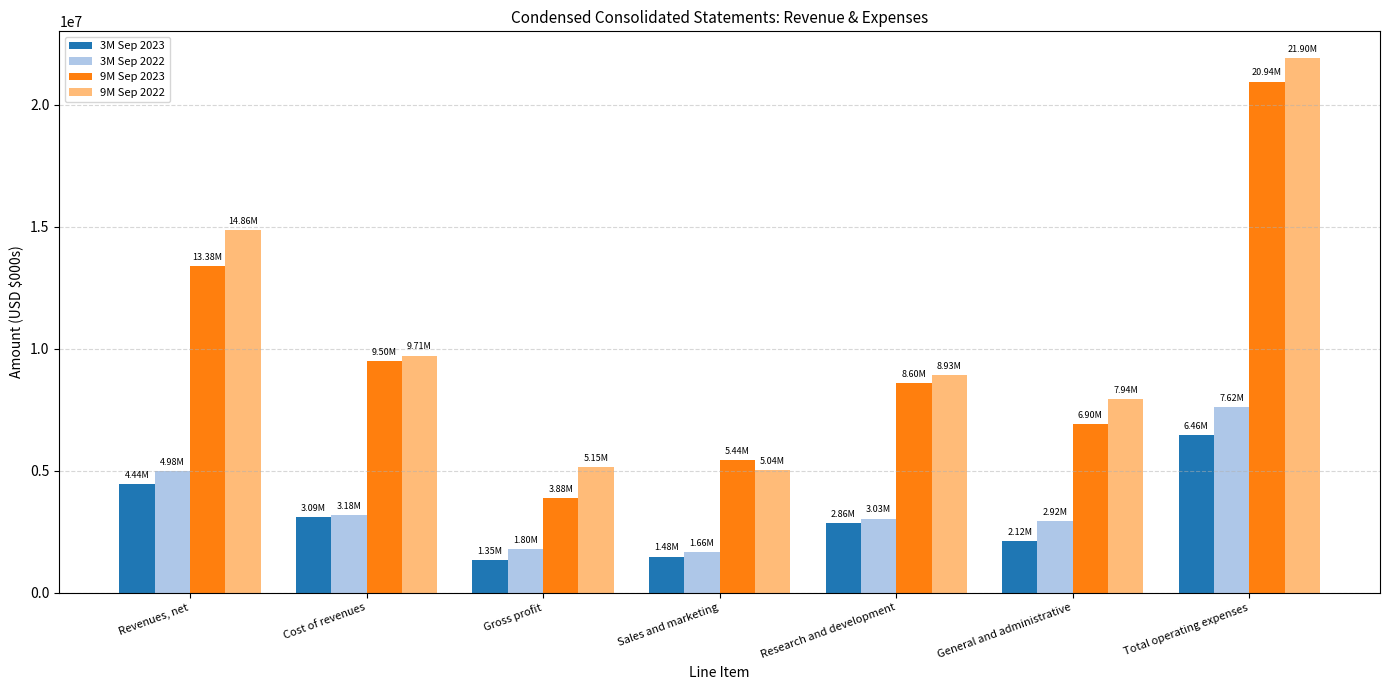

What is the label of the 4th bar from the right?

Sales and marketing